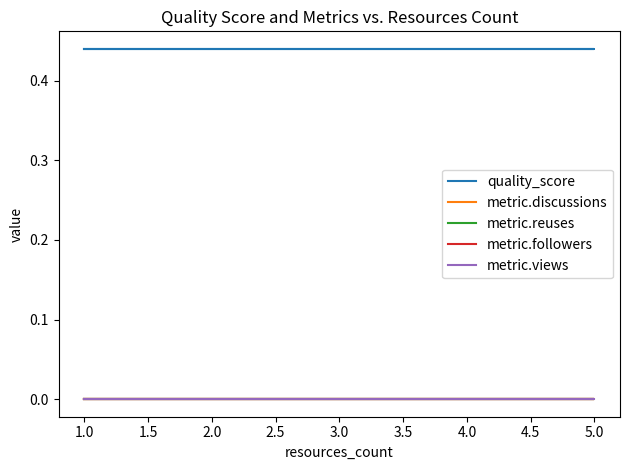

True or false: metric.followers has a value of 0.0 at 1.0.

True